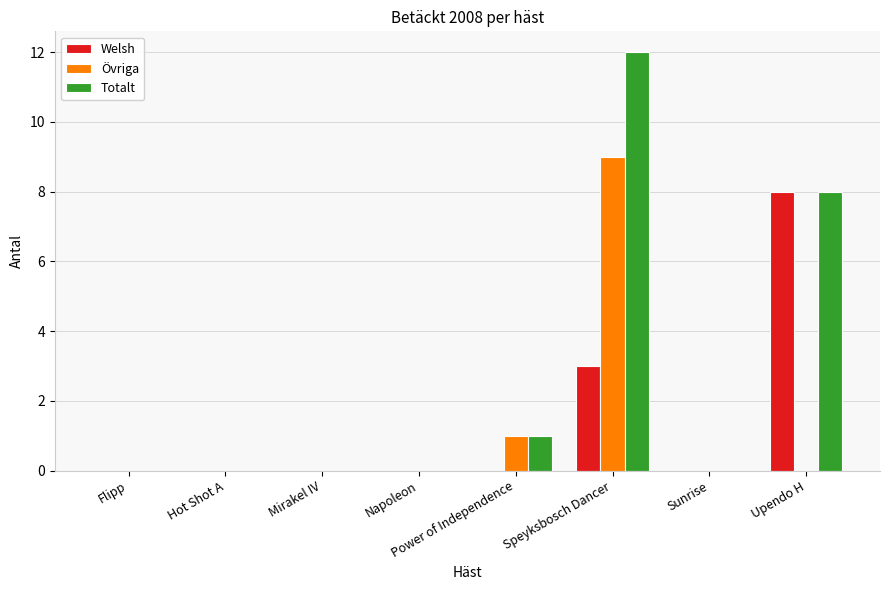

What is the sum of all Welsh values?

11